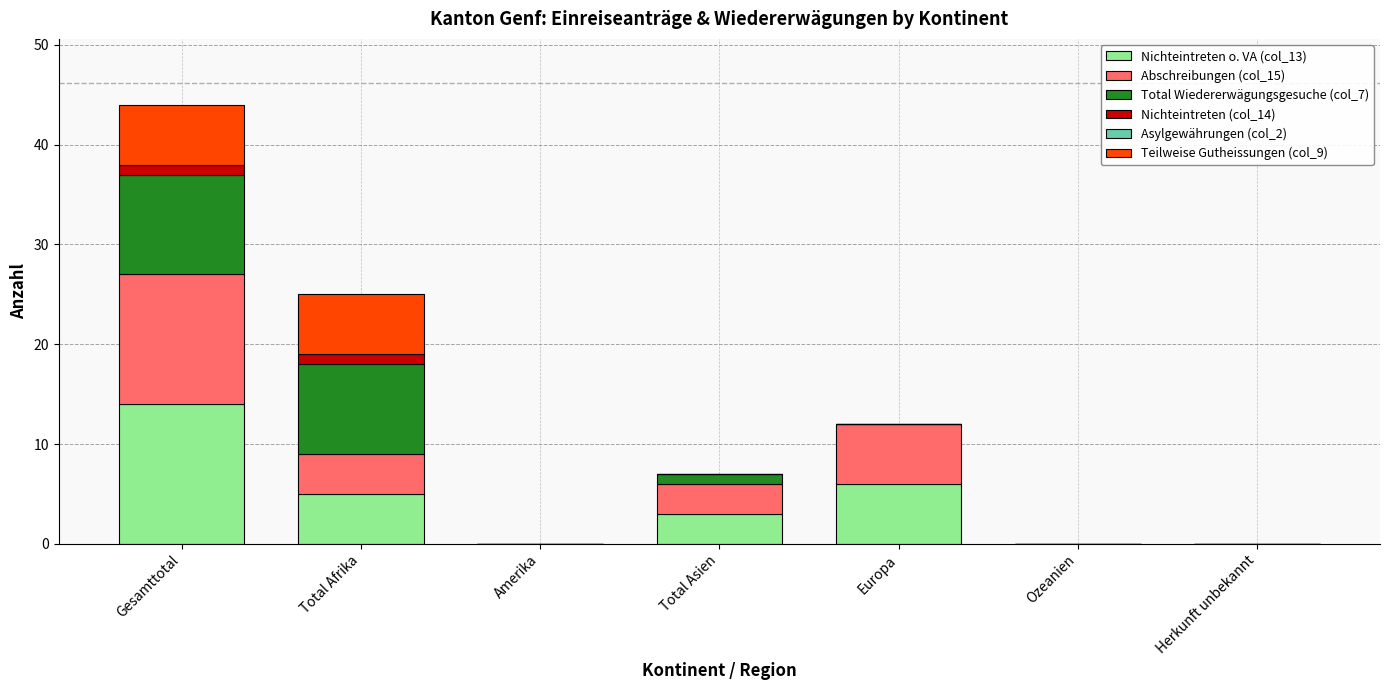

Which category has the highest value in the Nichteintreten o. VA (col_13) series?

Gesamttotal